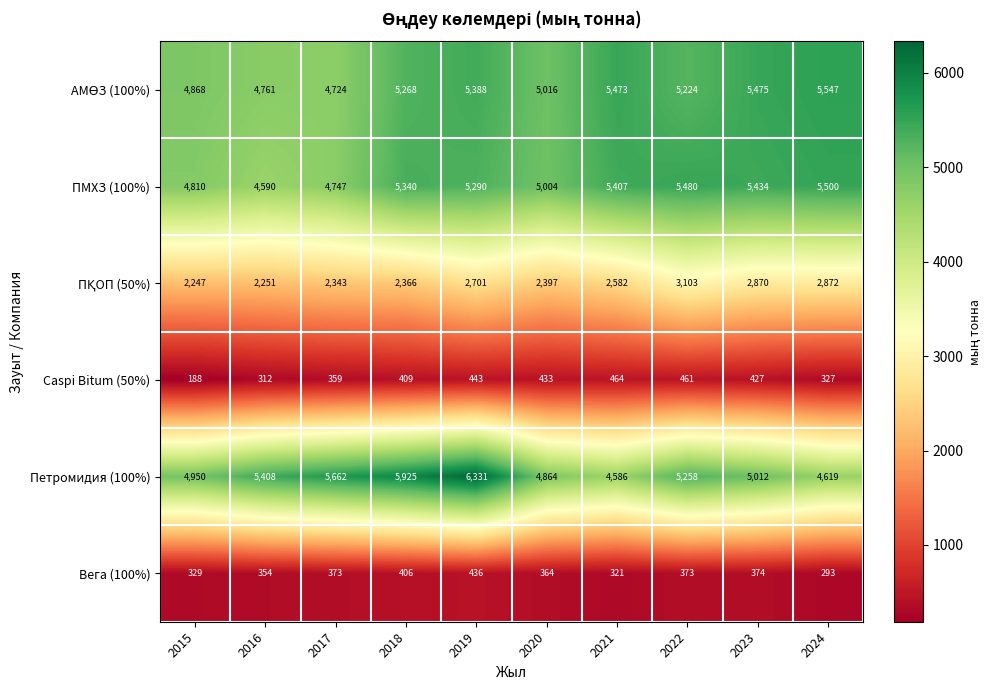

Which series has the largest total across all categories?

Петромидия (100%)